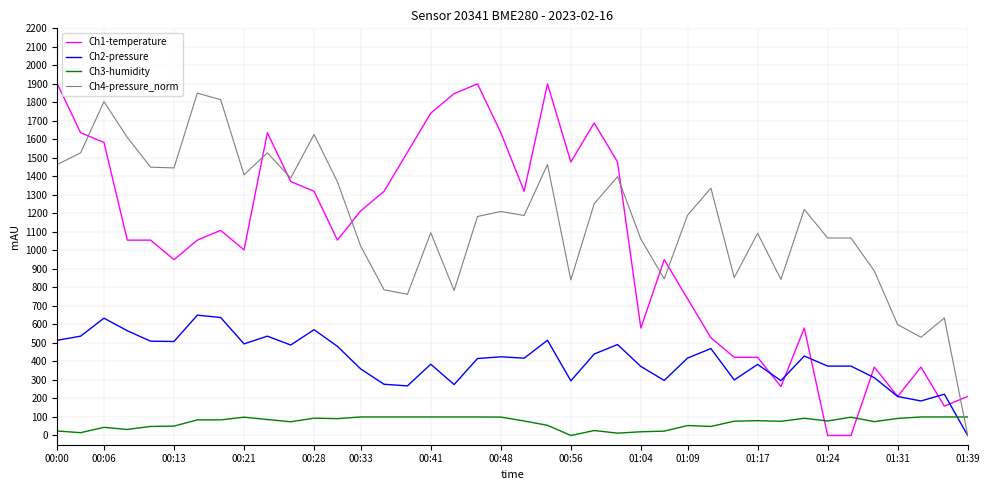

Which series has the largest total across all categories?

Ch4-pressure_norm